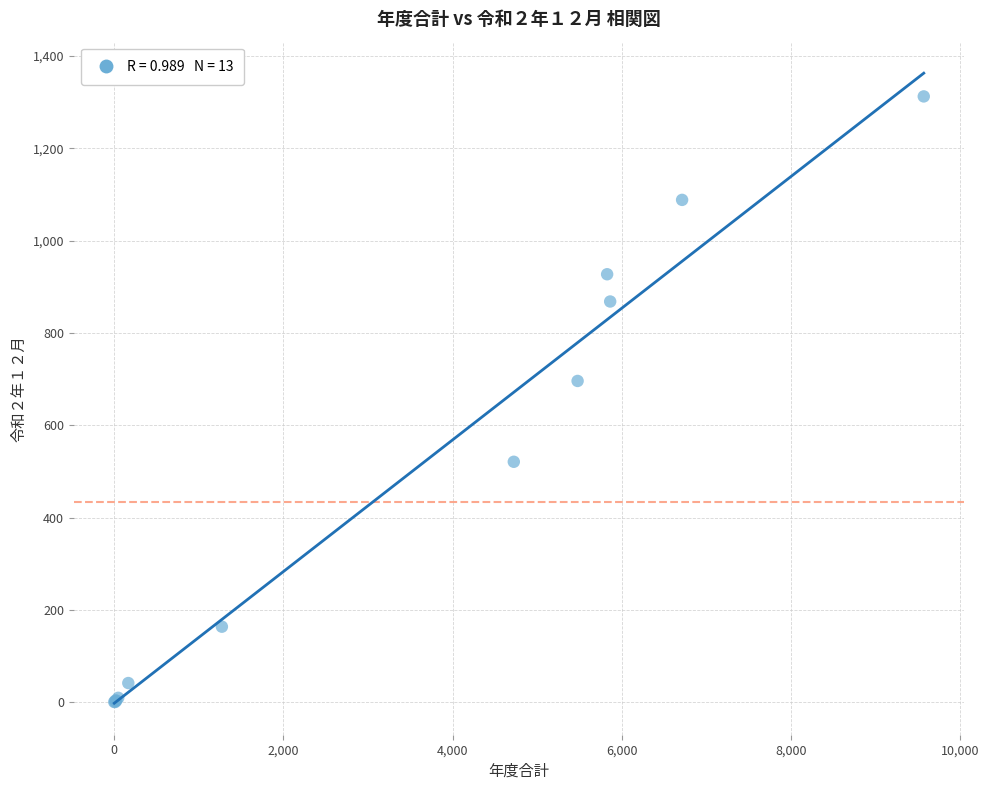

What Y value in the scatter plot is closest to 656?

696